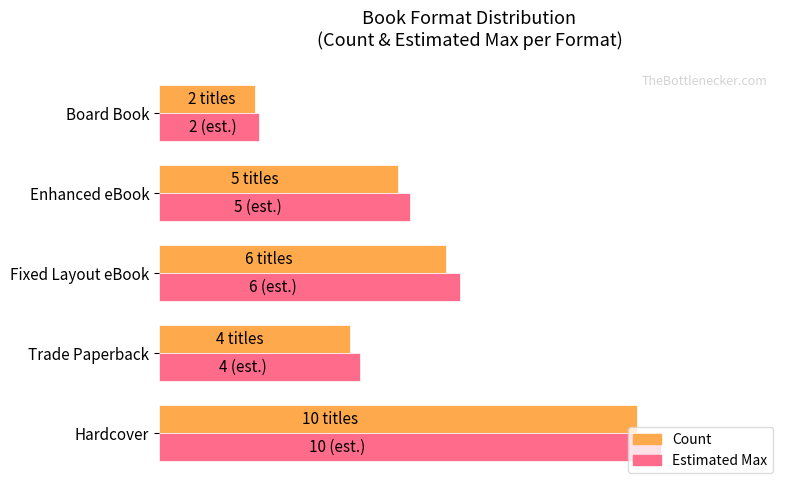

What is the difference between the maximum and minimum values in the Count series?

8.0